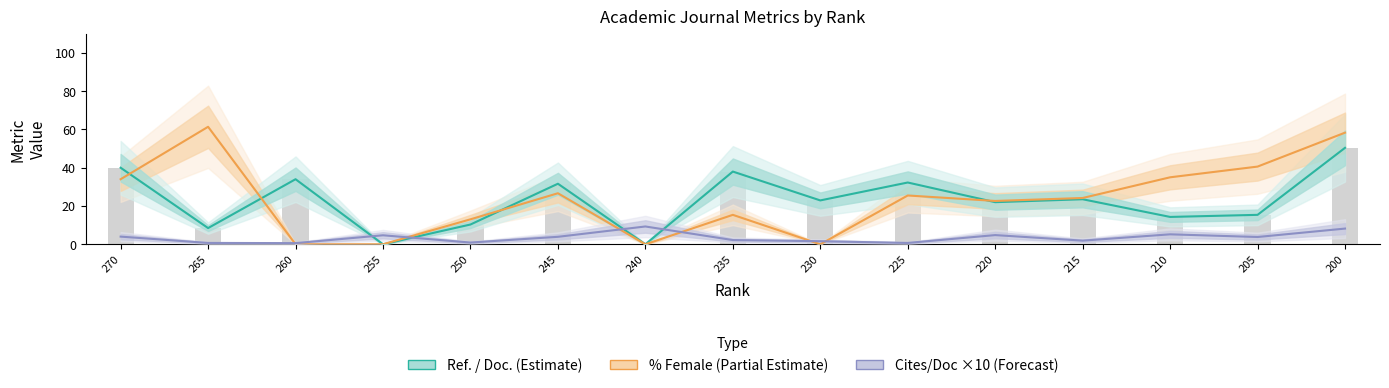

Count the number of categories in the chart.

15